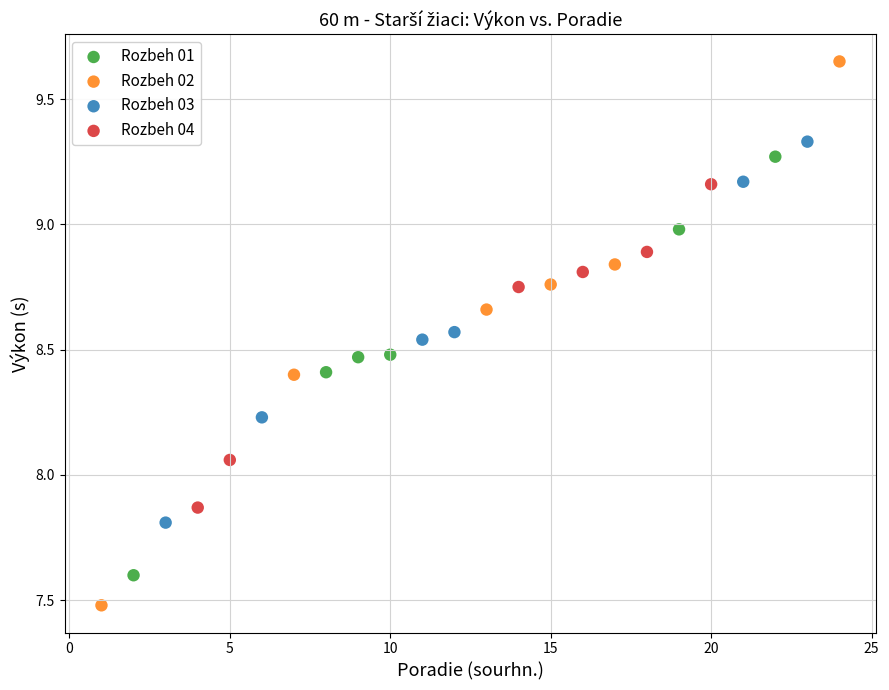

Which series reaches the minimum Y coordinate?

Rozbeh 02